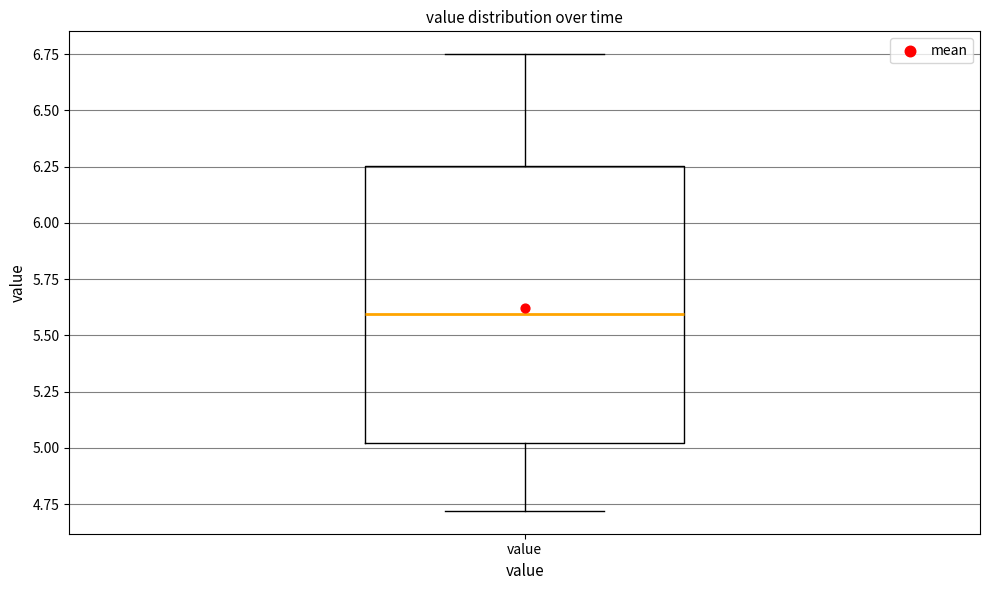

Where is the upper edge of the box for value on the y-axis? The values are not printed on the chart, so give them approximately, as read against the axis.

6.25